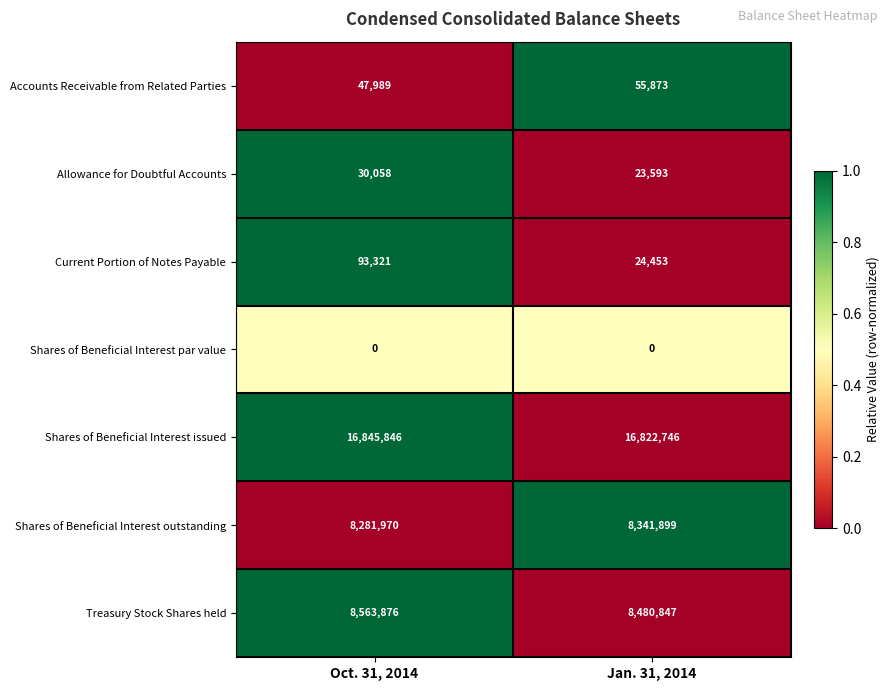

Between Oct. 31, 2014 and Jan. 31, 2014, which series saw the biggest shift?

Treasury Stock Shares held